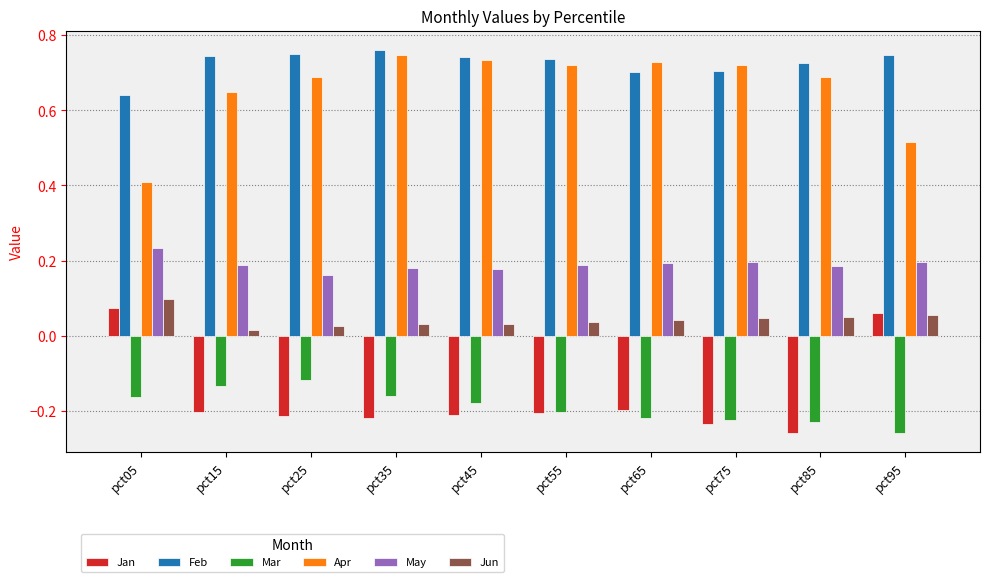

Which has a higher value, pct45 or pct75?

pct45